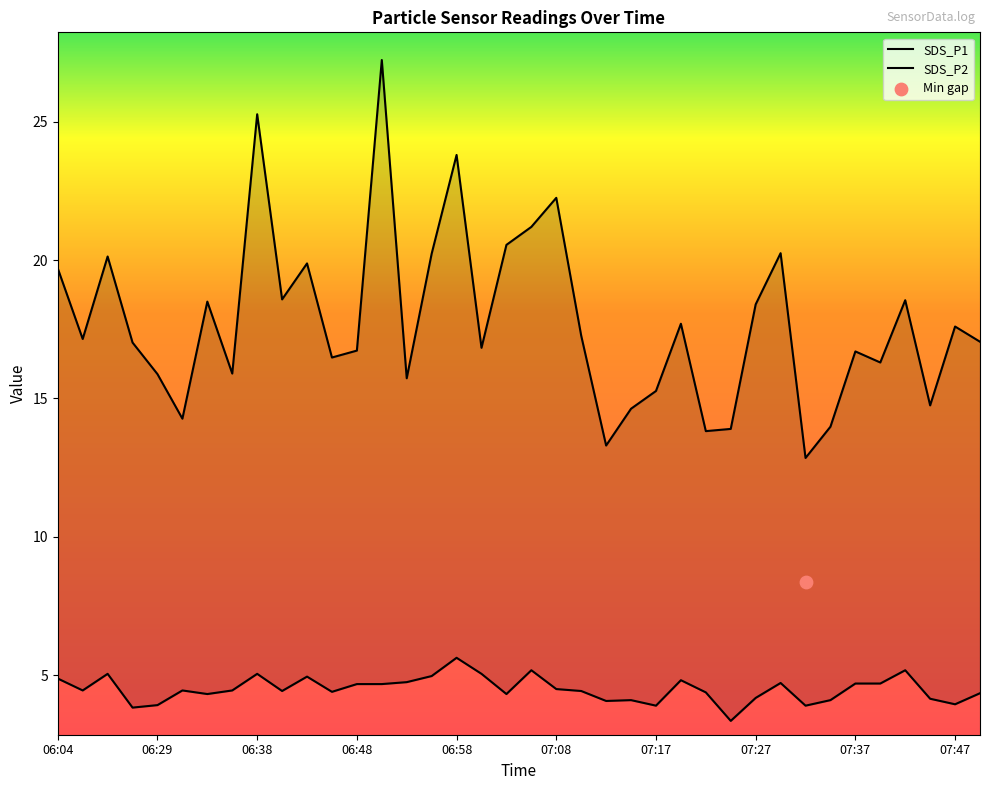

Is the value of SDS_P2 at 07:27 greater than the value of SDS_P1 at 06:55?

No